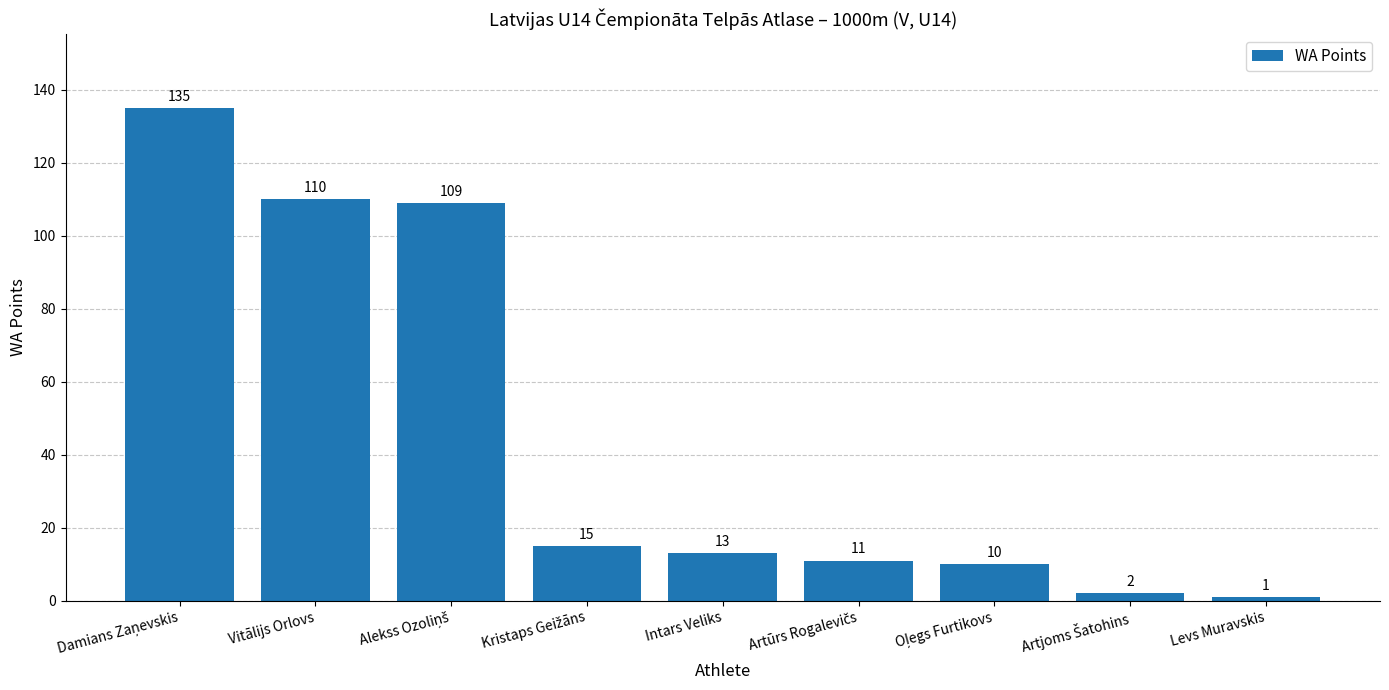

The value at Vitālijs Orlovs is 64. True or false?

False